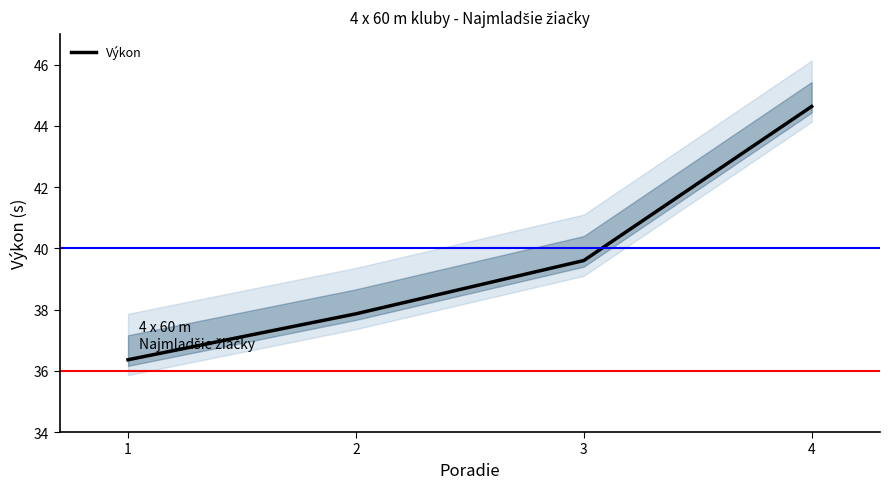

What is the ratio of the value at 3 to the value at 2?

1.0